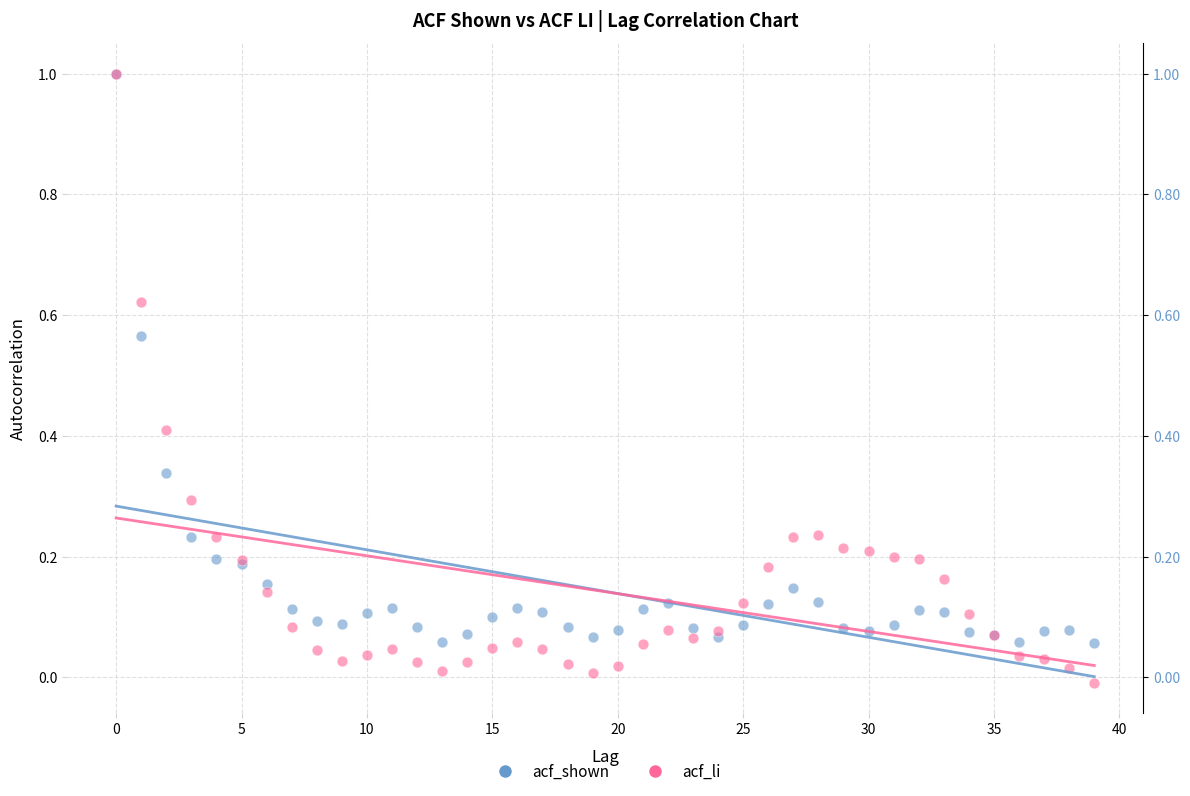

What are all the series names shown in the legend?

acf_shown, acf_li